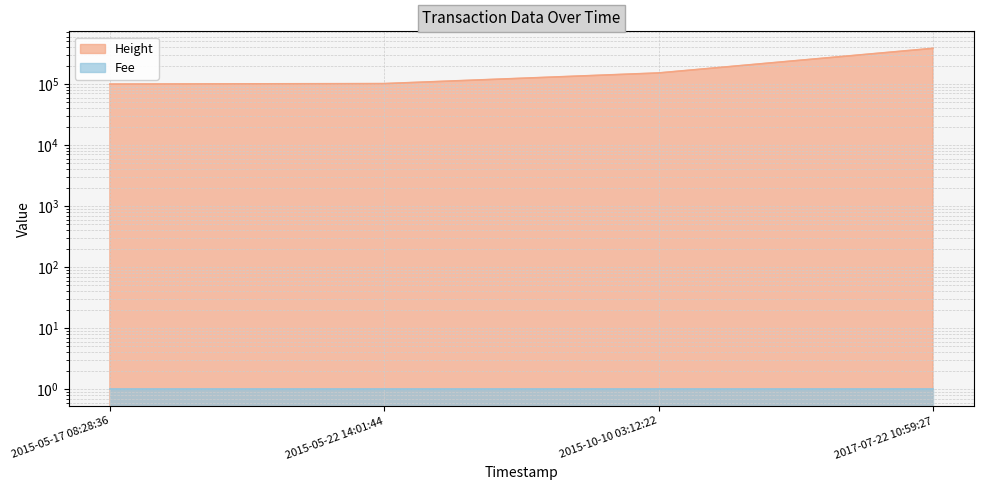

What is the label of the 2nd point from the right?

2015-10-10 03:12:22